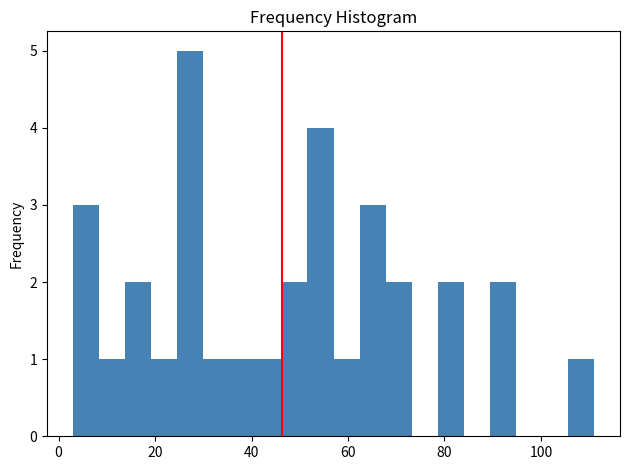

Around what value on the x-axis is the tallest bar? Give the approximate position of its centre, as read against the axis.

28